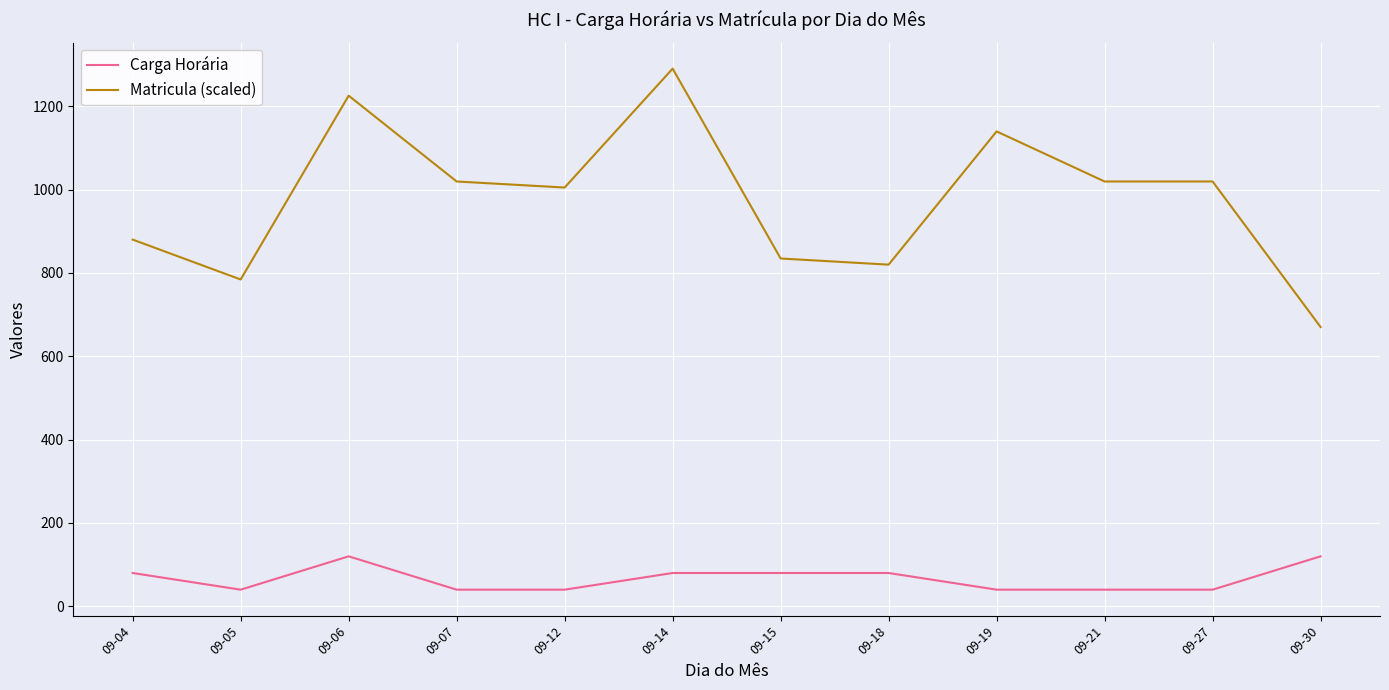

True or false: Matricula (scaled) and Carga Horária cross at least once.

False